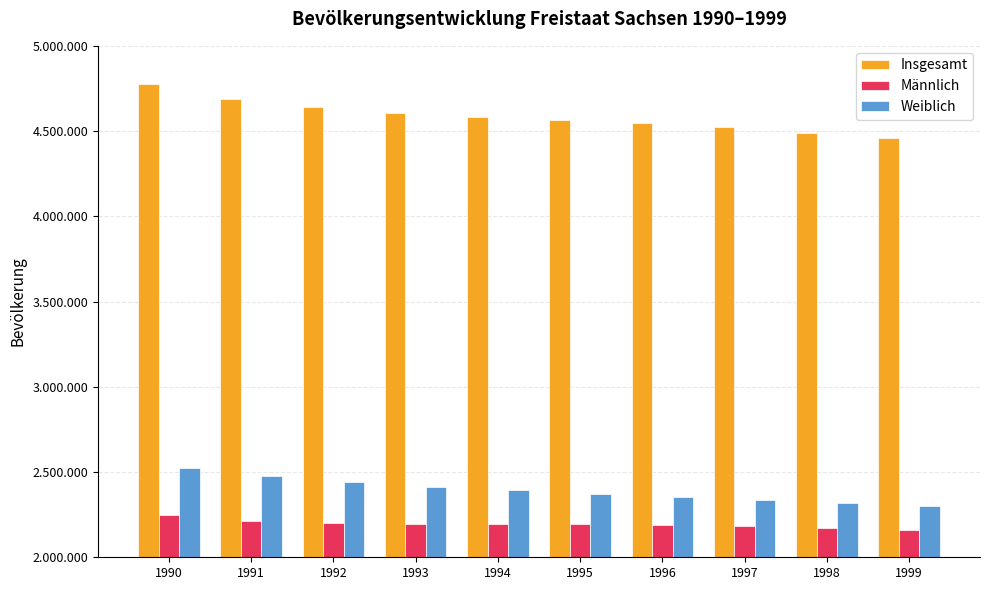

Does the chart contain any negative values?

No